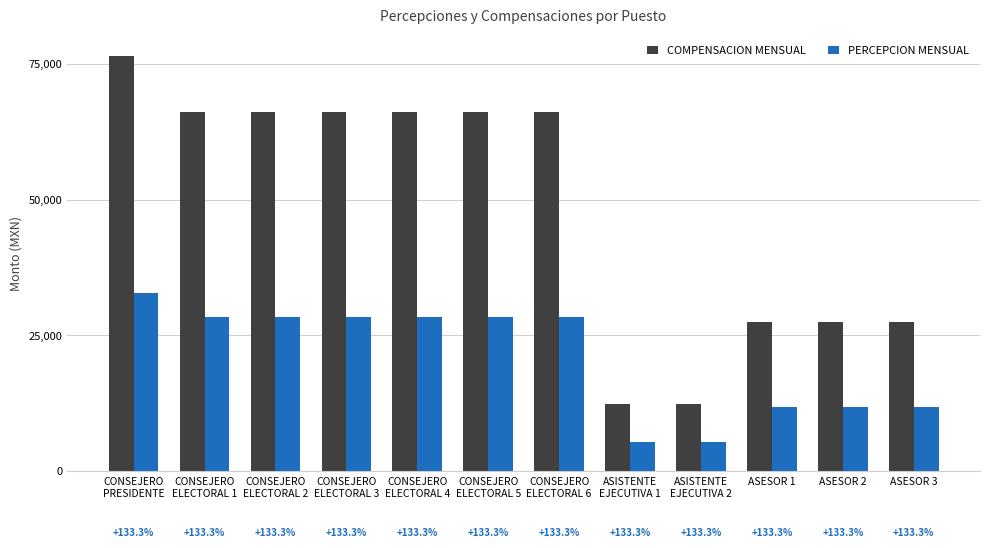

Are the bars grouped side by side (vs. stacked)?

Yes